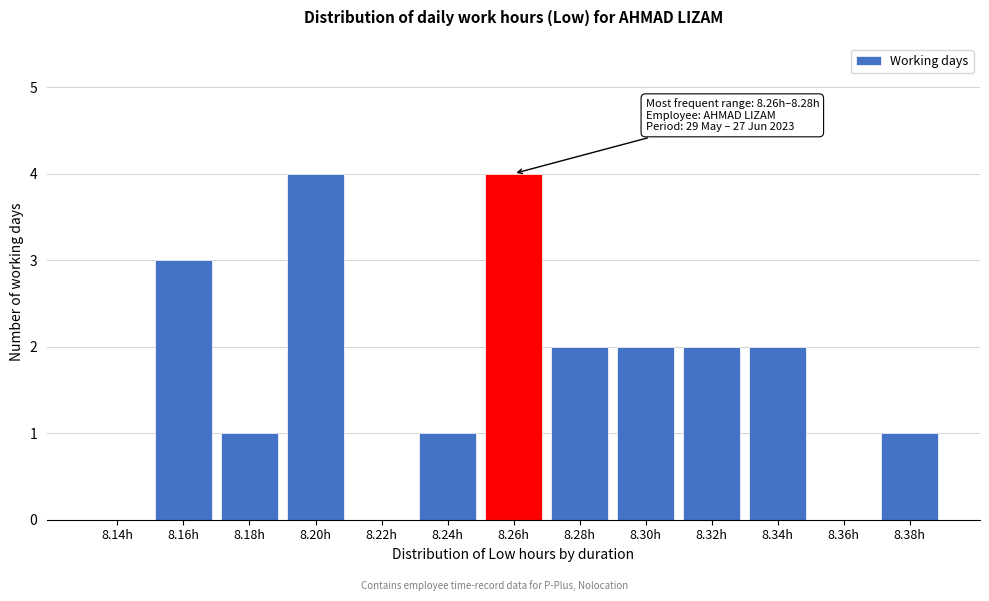

Reading left to right, what are all the values shown in this chart?

8.14h=0	8.16h=3	8.18h=1	8.20h=4	8.22h=0	8.24h=1	8.26h=4	8.28h=2	8.30h=2	8.32h=2	8.34h=2	8.36h=0	8.38h=1